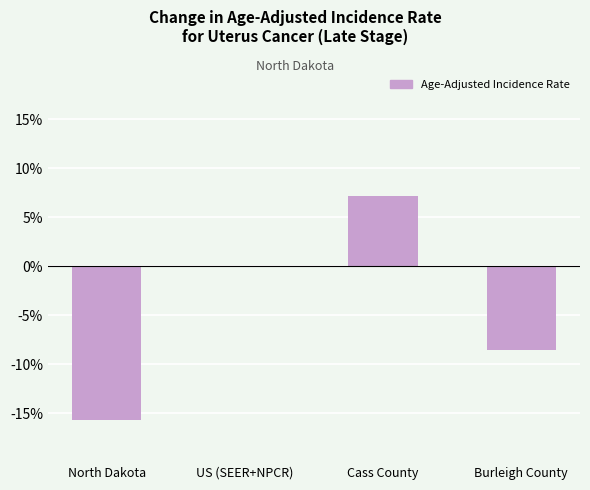

What is the sum of all values?

-17.1